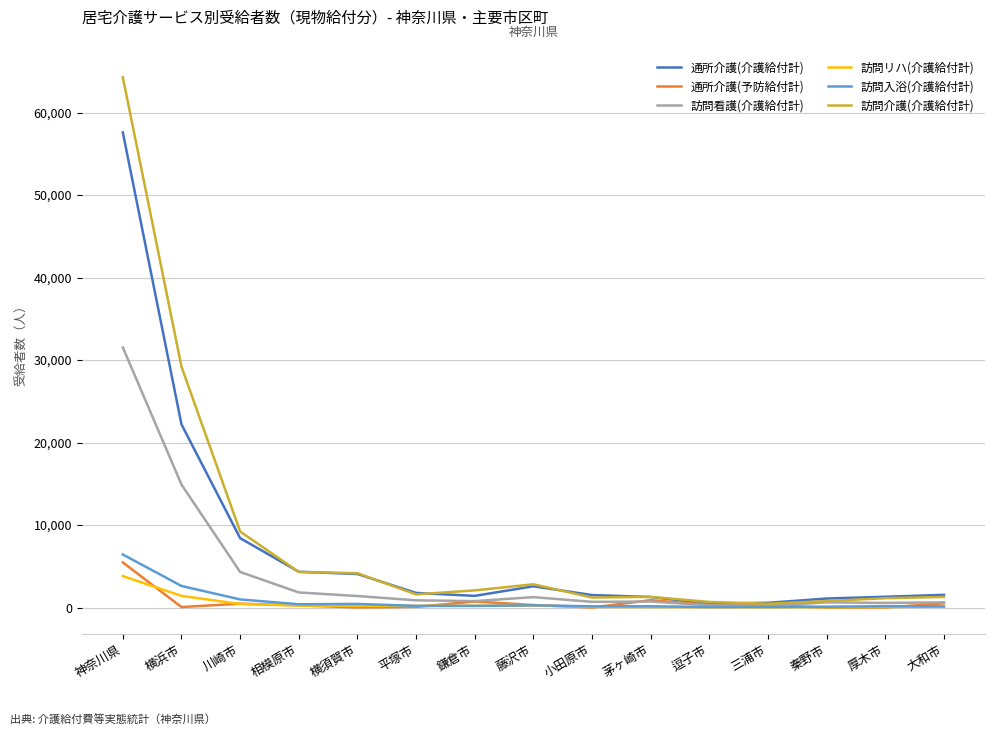

The value of 訪問介護(介護給付計) at 横須賀市 is 4158. True or false?

True